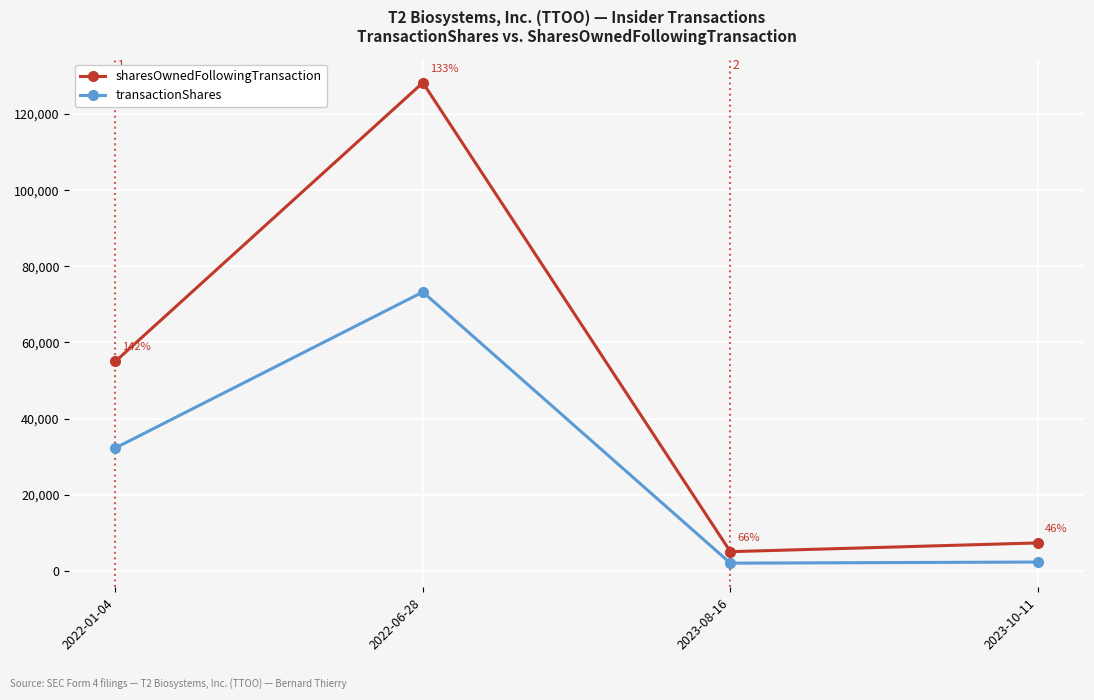

Rank the series by their maximum value, from lowest to highest.

transactionShares, sharesOwnedFollowingTransaction